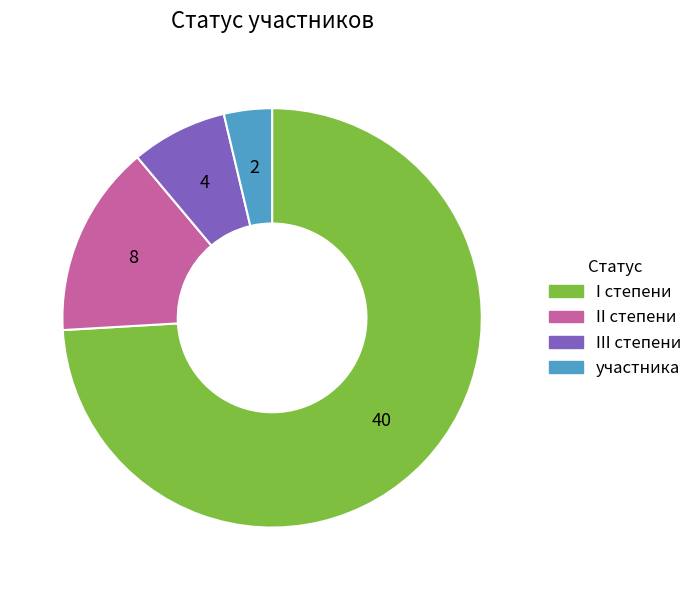

How many segments does this pie chart have?

4